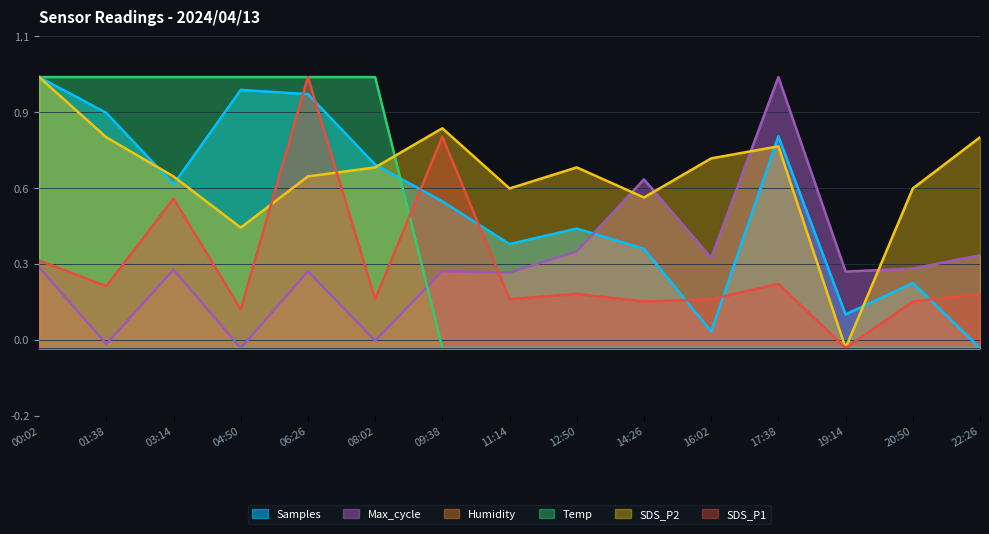

At which label does Samples reach its minimum?

22:26